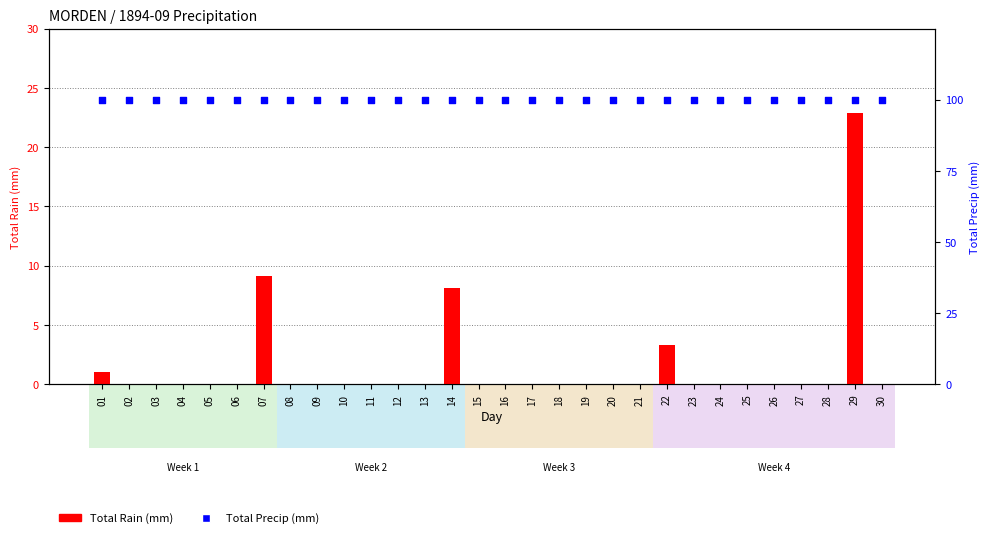

Which series has the largest total across all categories?

Total Precip (mm)